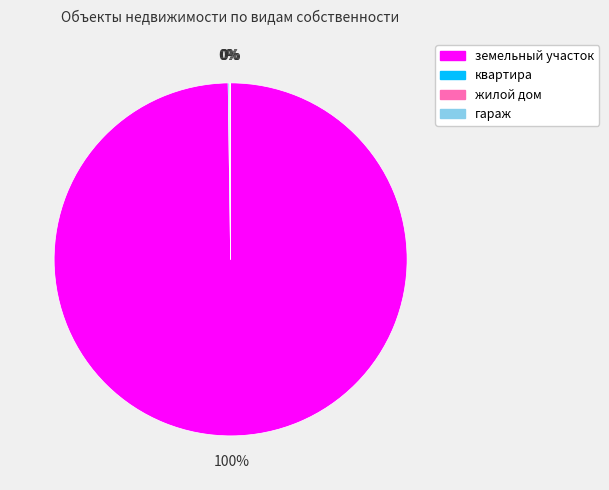

Which category has the biggest portion of the pie?

земельный участок